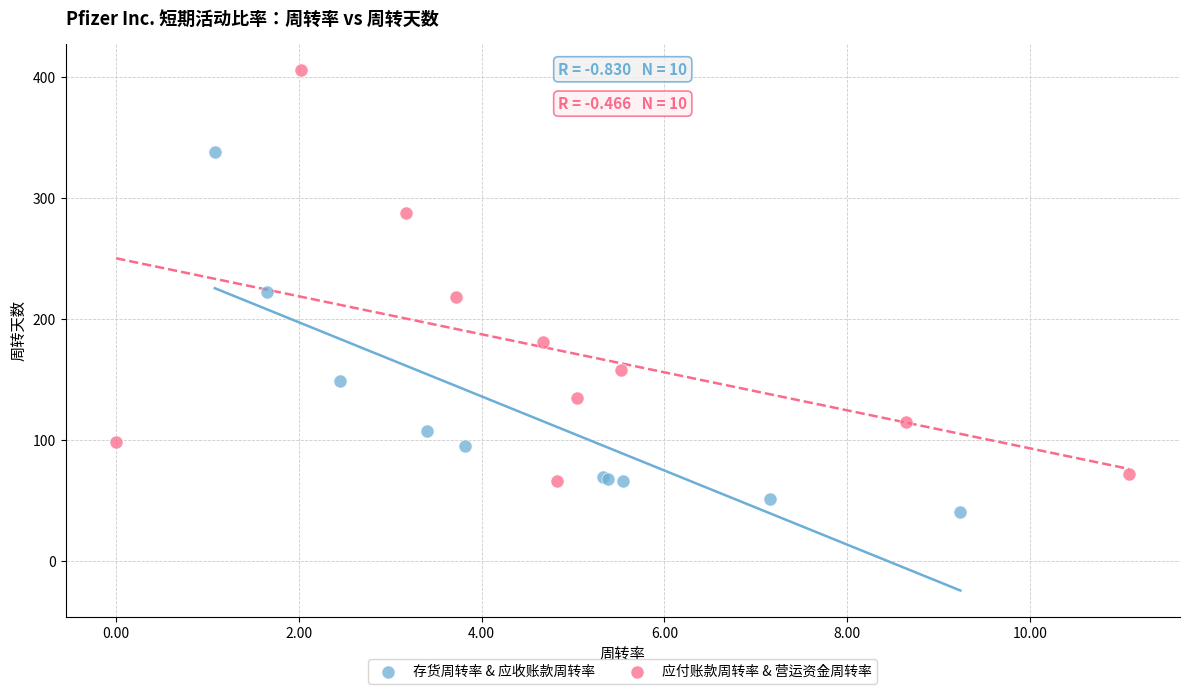

Which series contains the highest Y value?

应付账款周转率 & 营运资金周转率